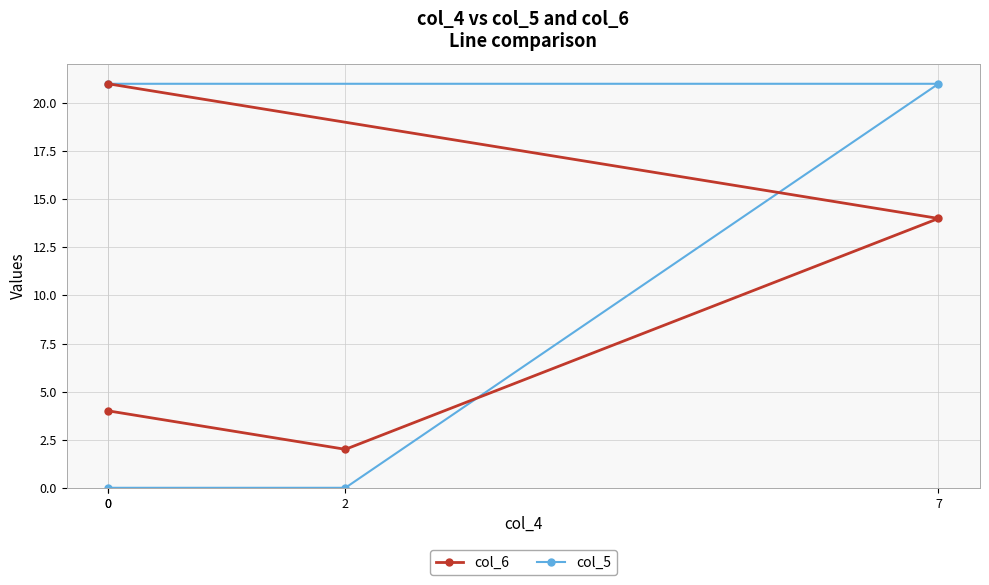

What is the difference between the maximum and second lowest values in the col_5 series?

21